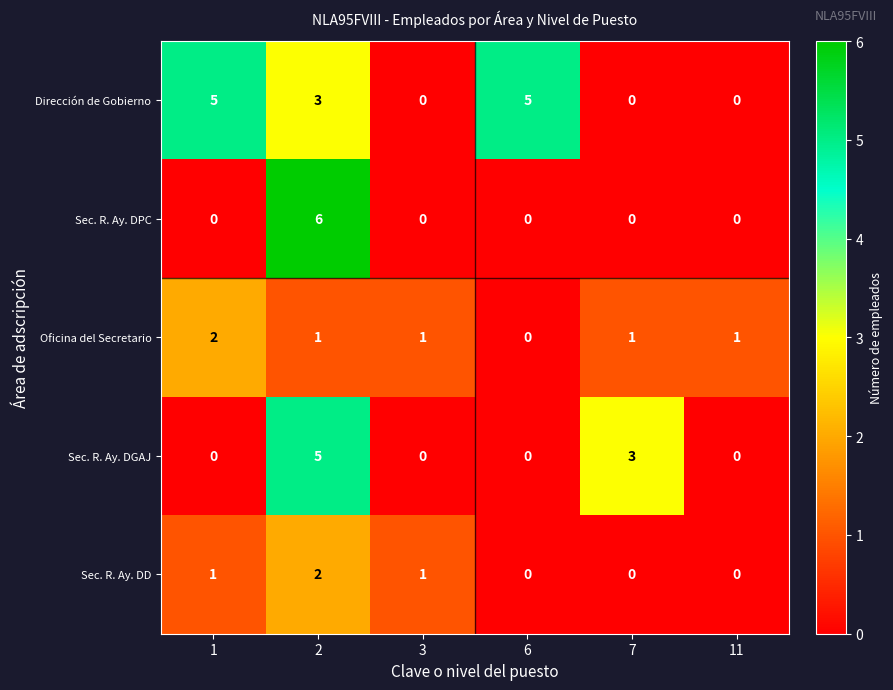

What is the difference between the Dirección de Gobierno values at 1 and 11?

5